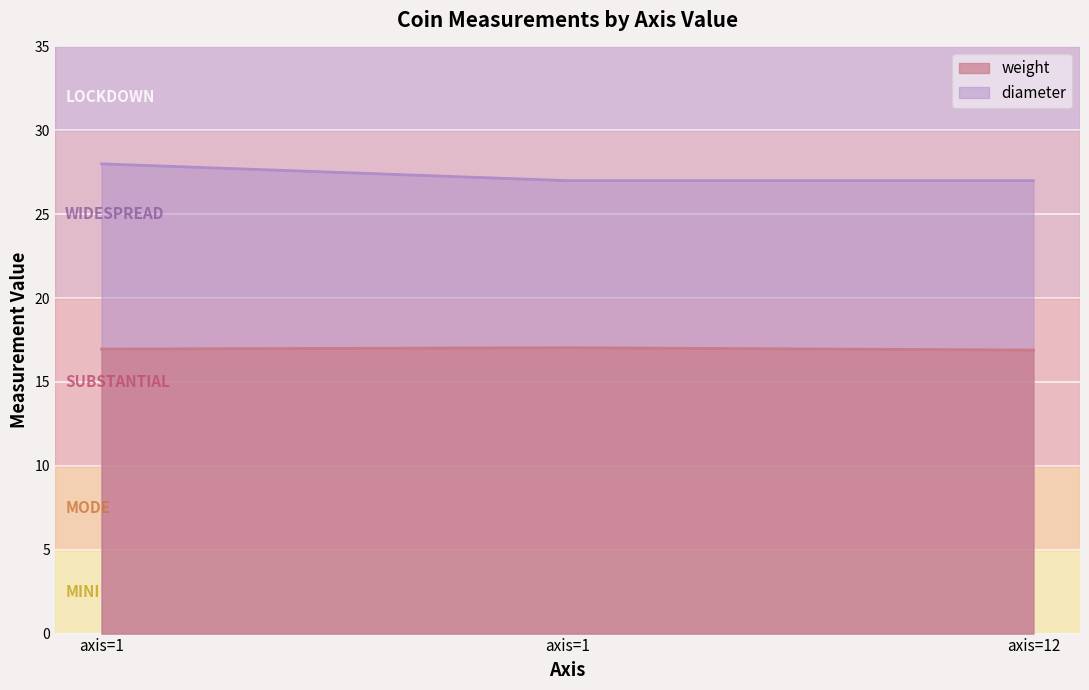

Between axis=12 and axis=1, which is larger?

axis=1